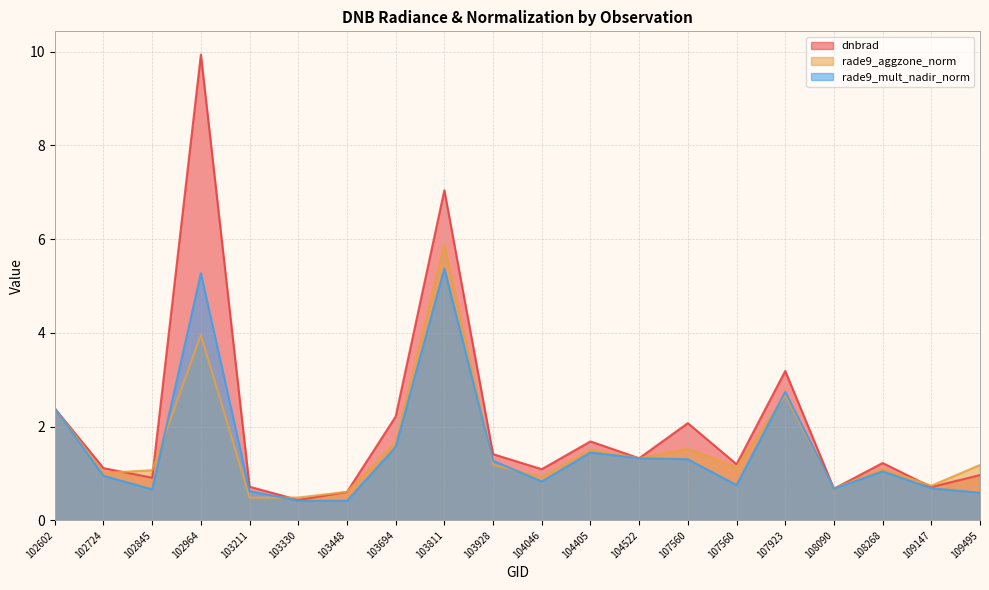

Reading left to right, transcribe all the data shown in this chart.

dnbrad: 2.4	1.1	0.9	9.9	0.7	0.4	0.6	2.2	7.0	1.4	1.1	1.7	1.3	2.1	1.2	3.2	0.7	1.2	0.7	1.0
rade9_aggzone_norm: 2.4	1.0	1.1	4.0	0.5	0.5	0.6	1.7	5.9	1.2	0.9	1.5	1.3	1.5	1.1	2.7	0.7	1.1	0.7	1.2
rade9_mult_nadir_norm: 2.4	1.0	0.7	5.3	0.6	0.4	0.4	1.6	5.4	1.3	0.8	1.4	1.3	1.3	0.8	2.7	0.7	1.0	0.7	0.6